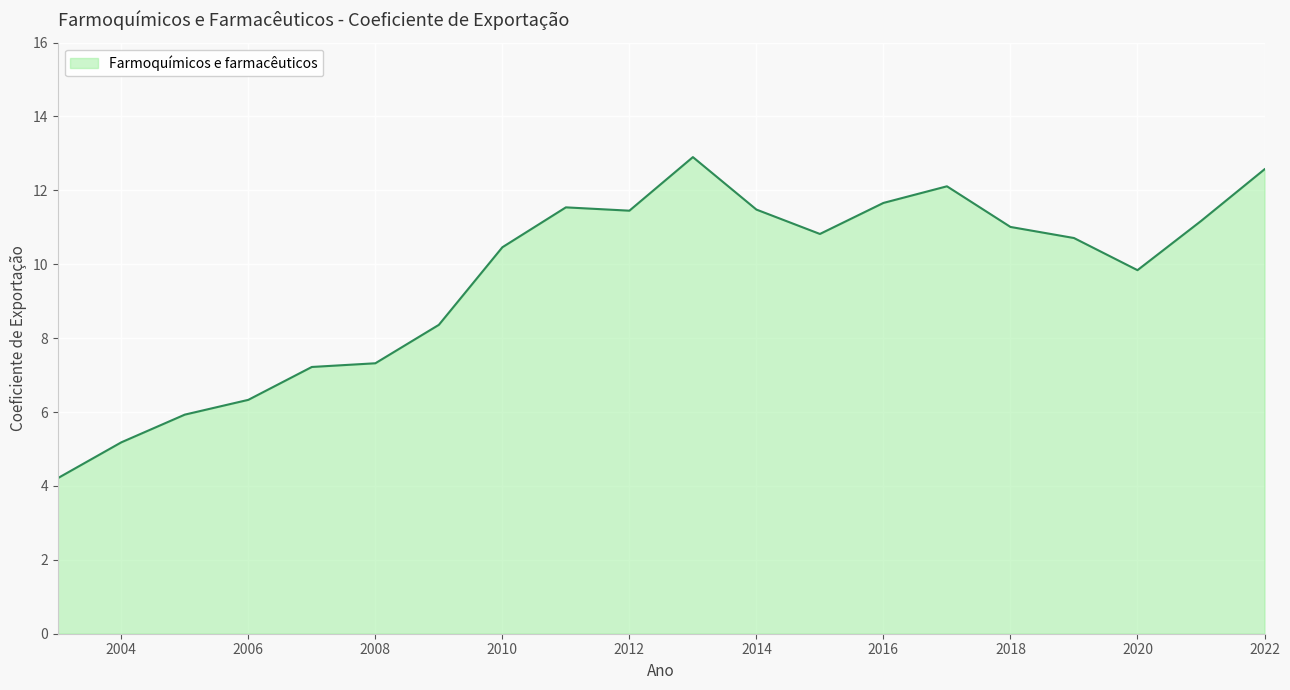

What is the average value?

9.6